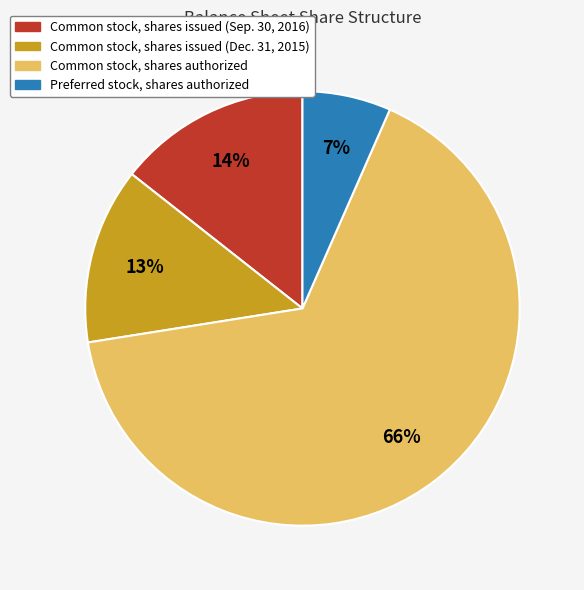

Which has a higher value, Preferred stock, shares authorized or Common stock, shares issued (Sep. 30, 2016)?

Common stock, shares issued (Sep. 30, 2016)